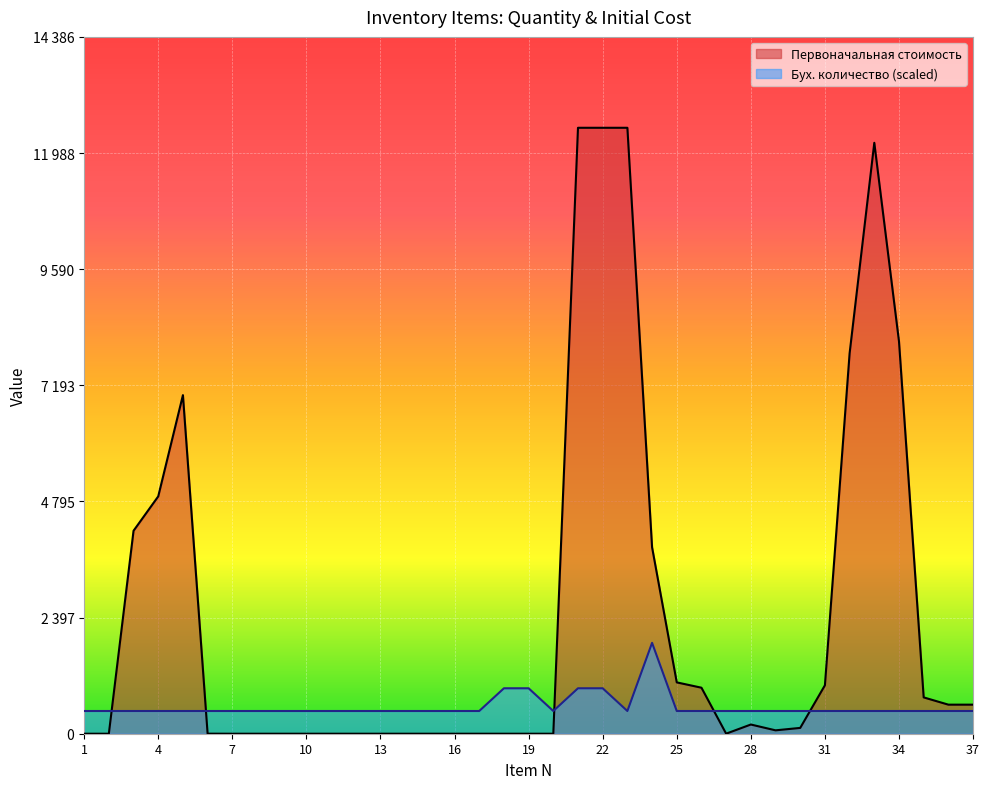

Between 3 and 13, which series saw the biggest shift?

Первоначальная стоимость